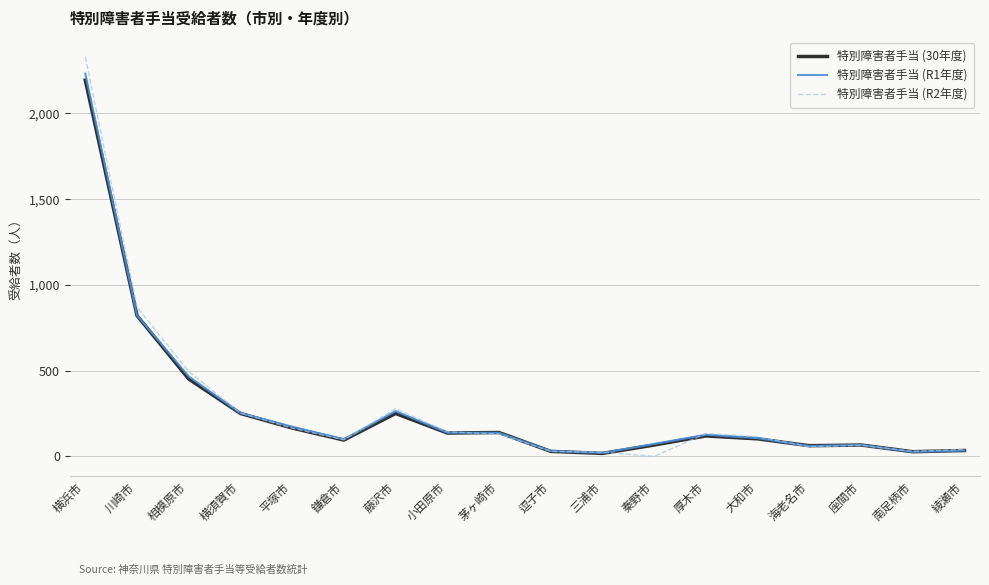

The 特別障害者手当 (R1年度) series shows 138 at 小田原市. True or false?

True